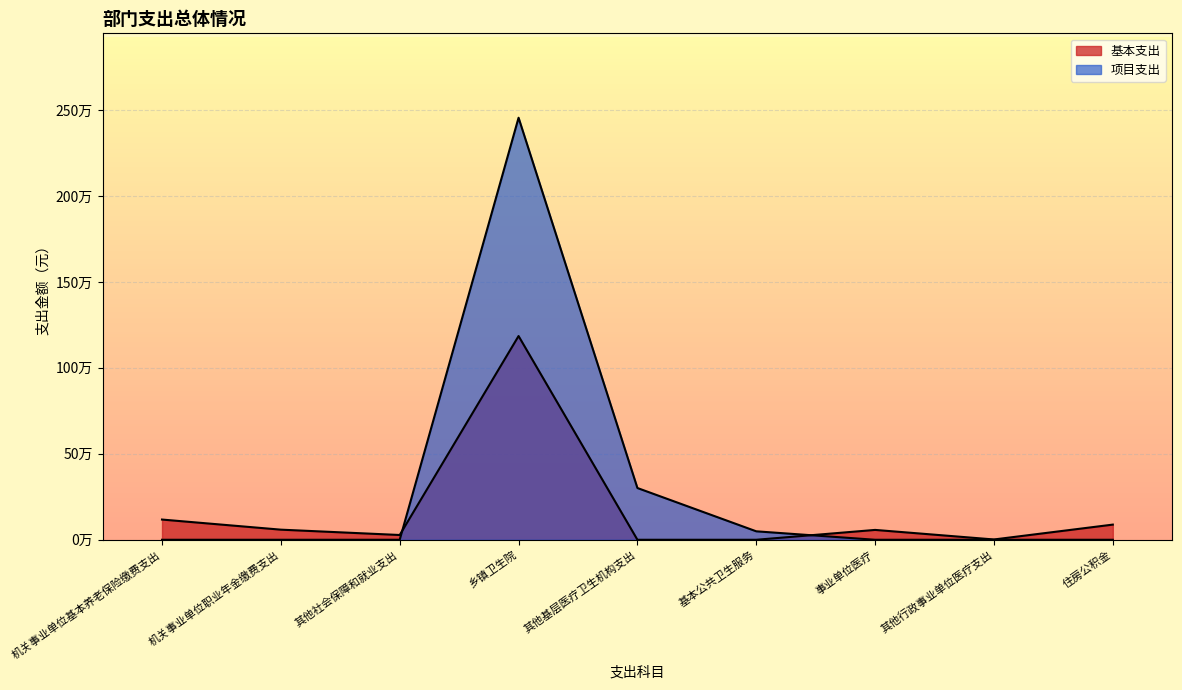

Which series has the largest range (max minus min)?

项目支出